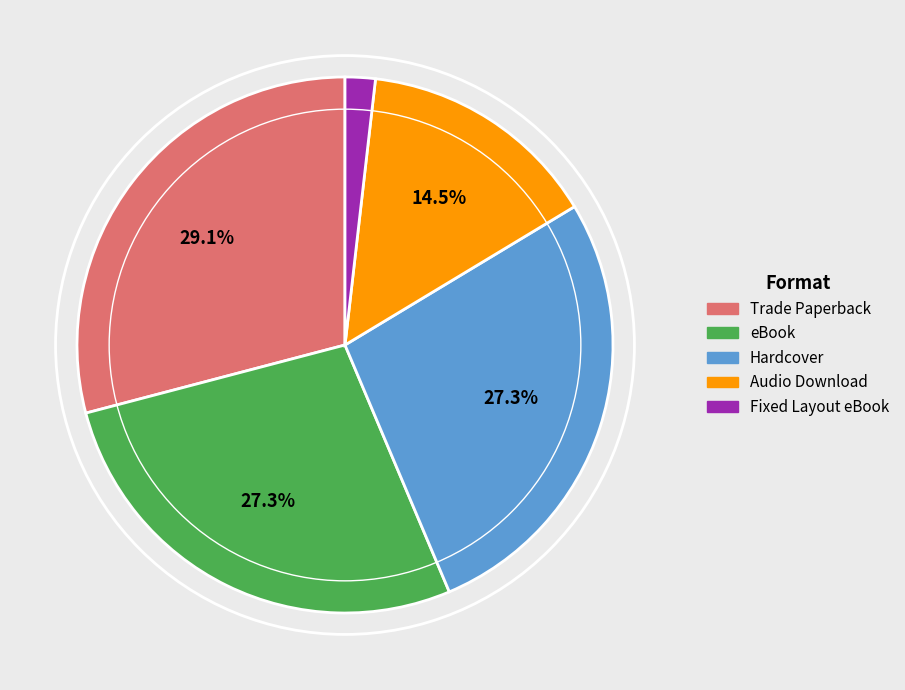

To the nearest percent, what is the combined percentage of eBook and Hardcover?

55%